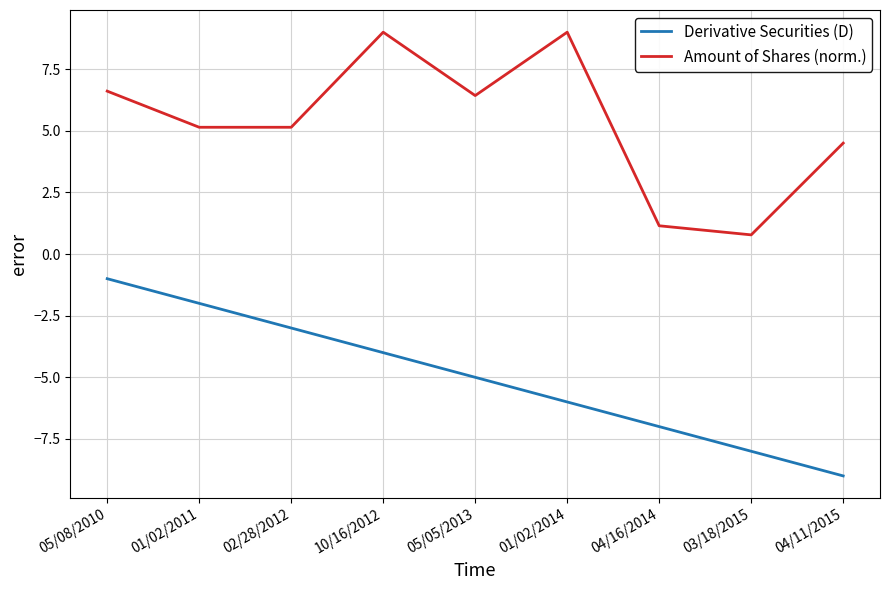

What is the difference between the Amount of Shares (norm.) values at 05/08/2010 and 04/16/2014?

5.5